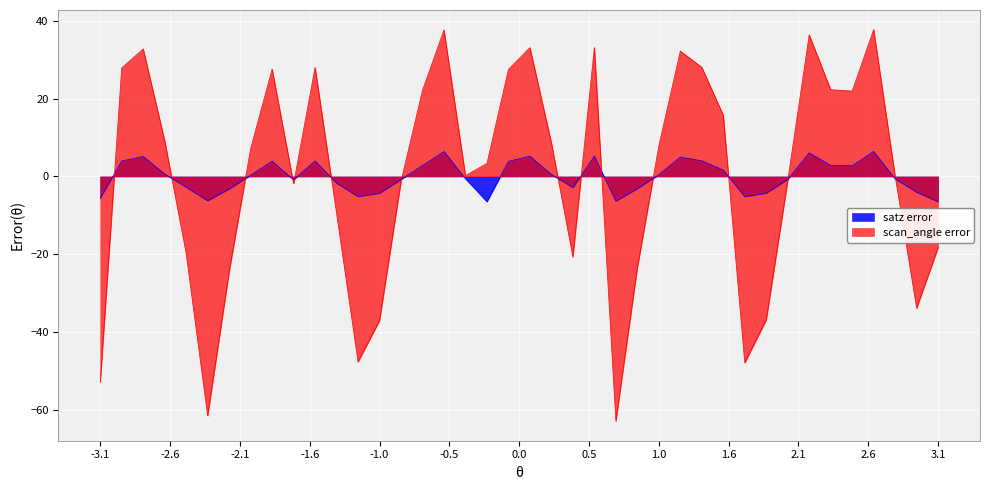

How many series are shown in this chart?

2